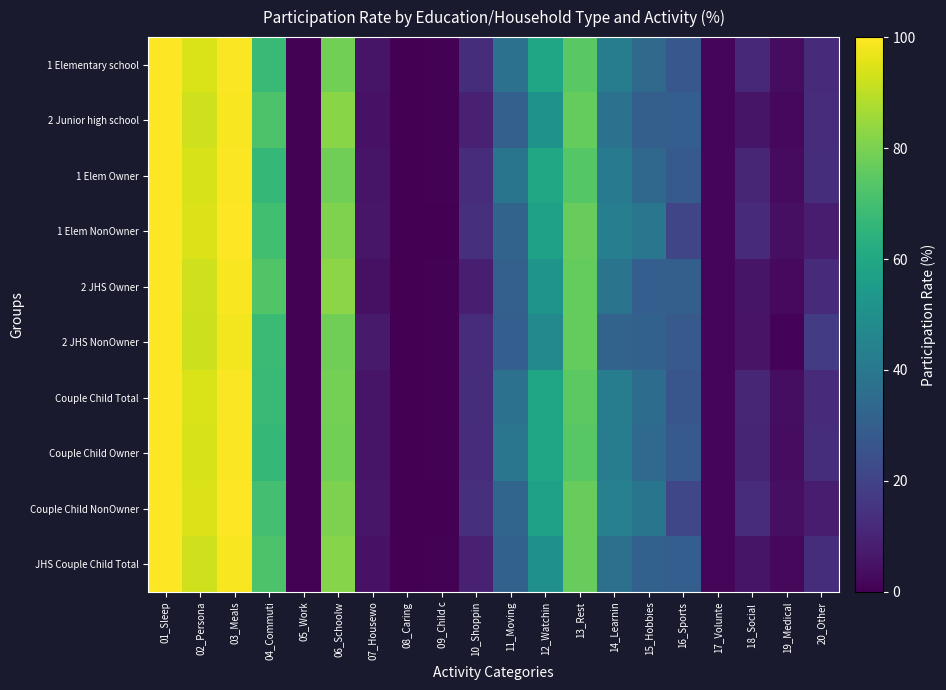

How many distinct data groups are displayed?

10